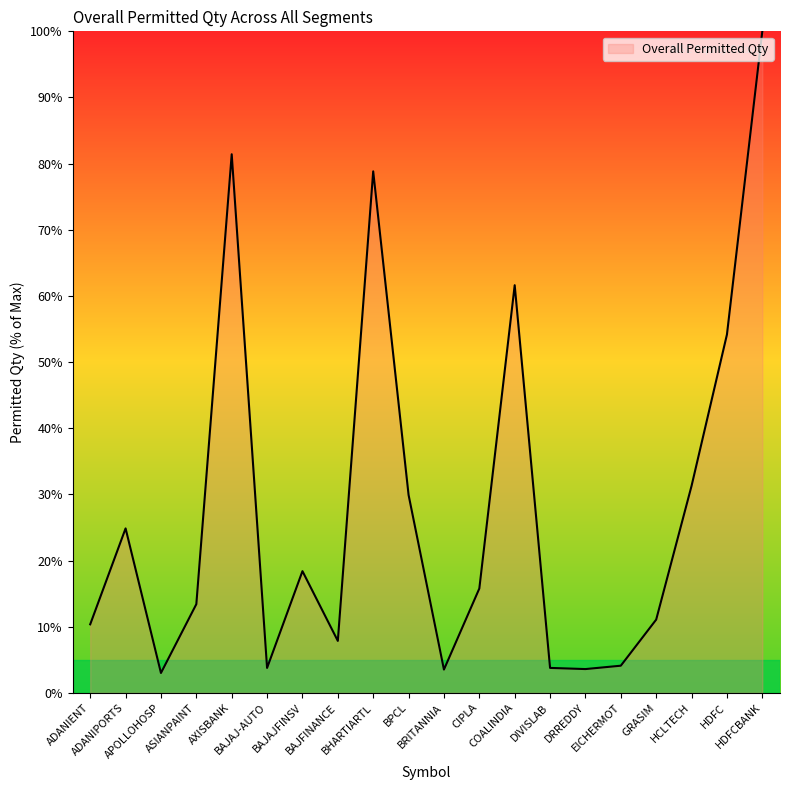

Which has a higher value, HDFCBANK or CIPLA?

HDFCBANK